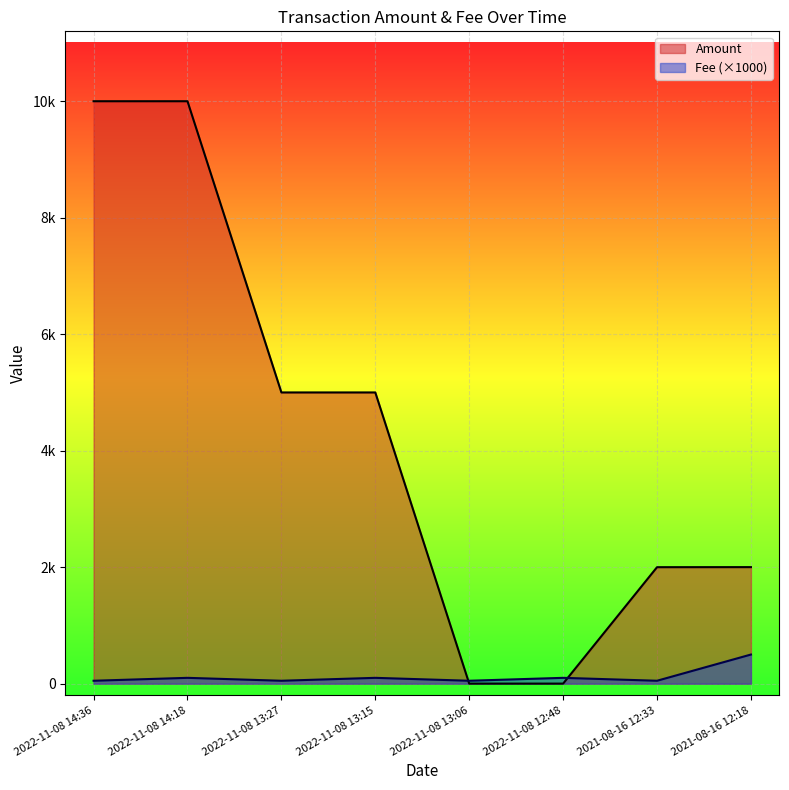

Count the number of data series in this chart.

2